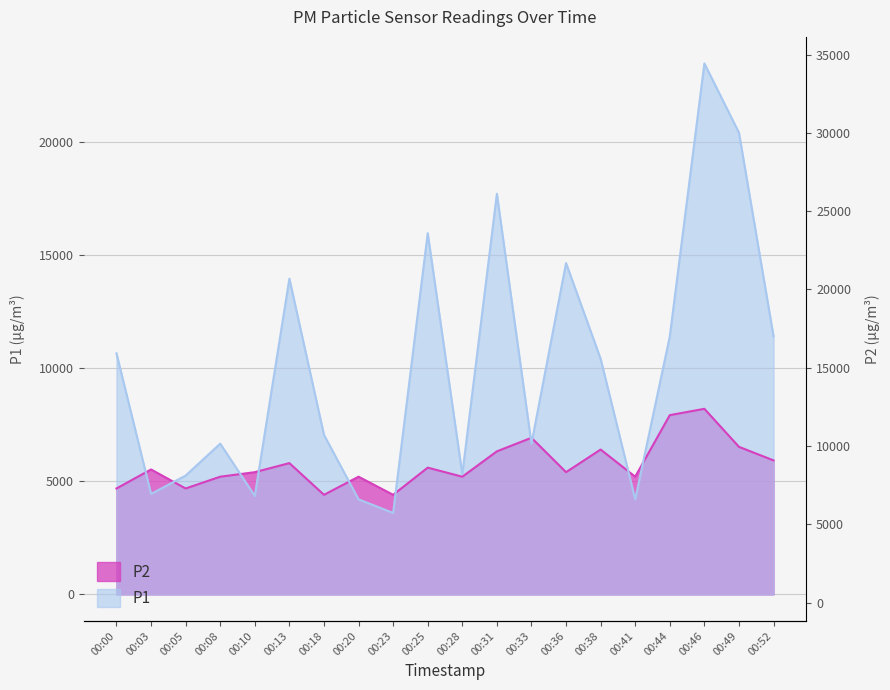

Read the P2 value at 00:49.

6520.0